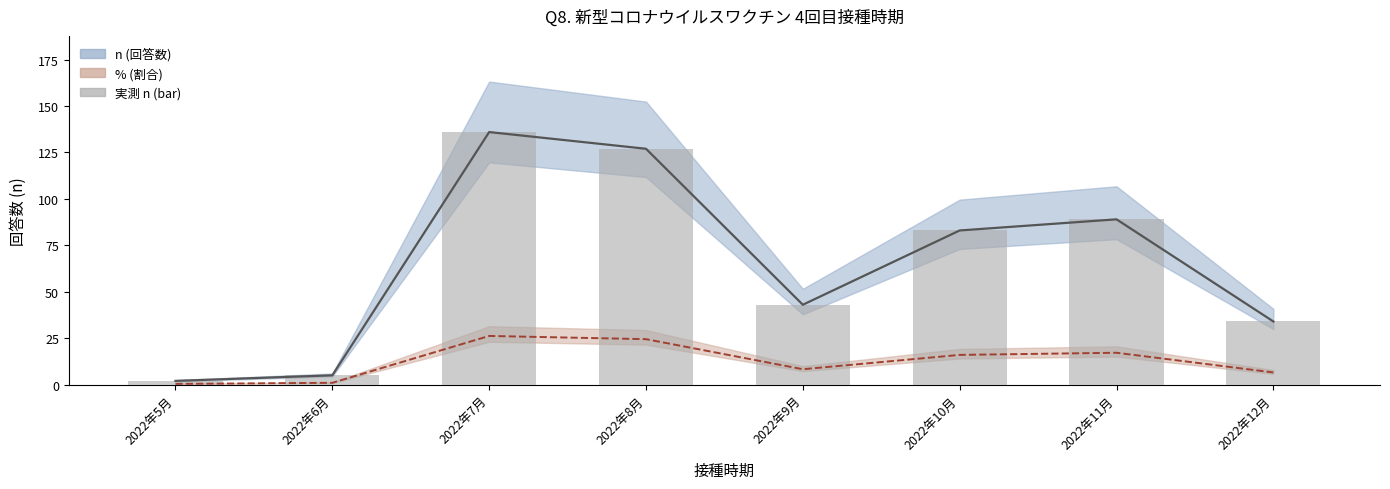

Is it true that the value at 2022年9月 is 43?

True